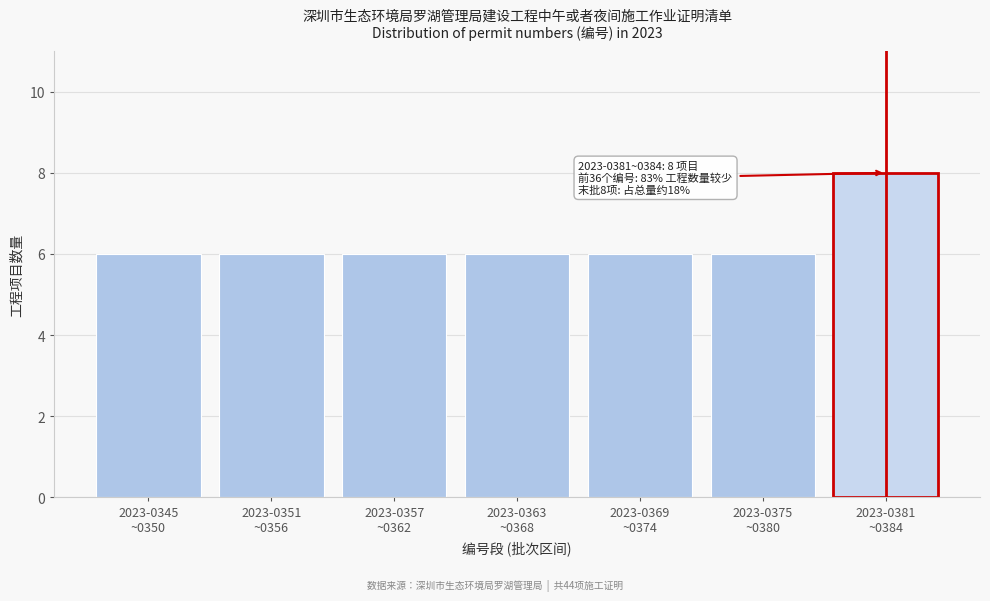

Reading right to left, extract all data points from this chart.

8	6	6	6	6	6	6